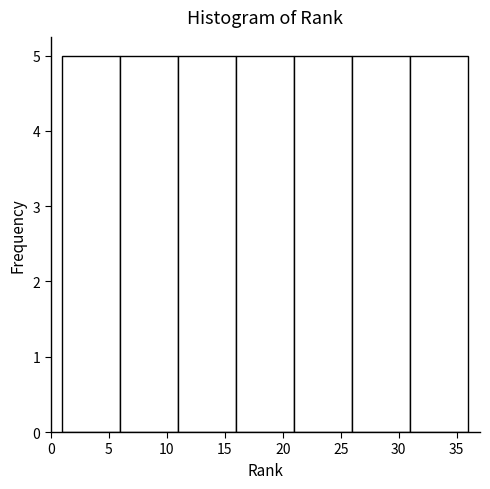

Reading left to right, transcribe this chart: for each bar, give the range it covers on the x-axis and its height. The values are not printed on the chart, so give them approximately, as read against the axis.

1 to 6: 5
6 to 11: 5
11 to 16: 5
16 to 21: 5
21 to 26: 5
26 to 31: 5
31 to 36: 5